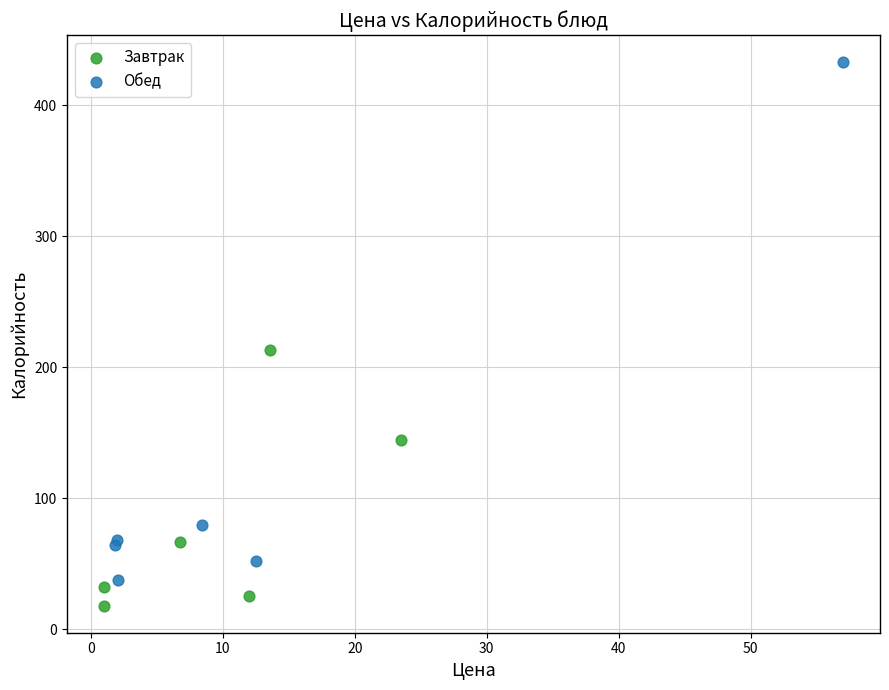

Which series reaches the minimum Y coordinate?

Завтрак